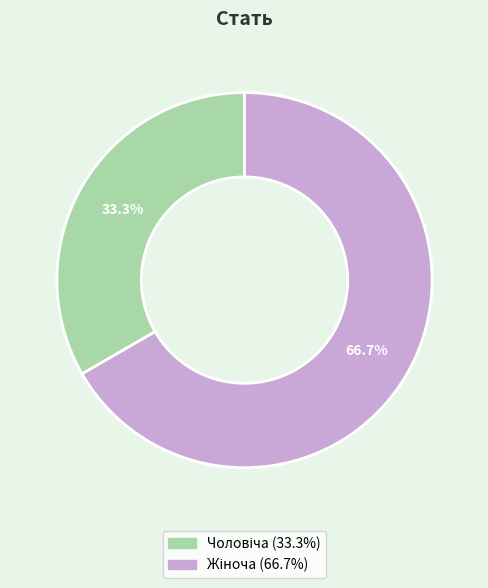

Does any single category account for the majority?

Yes